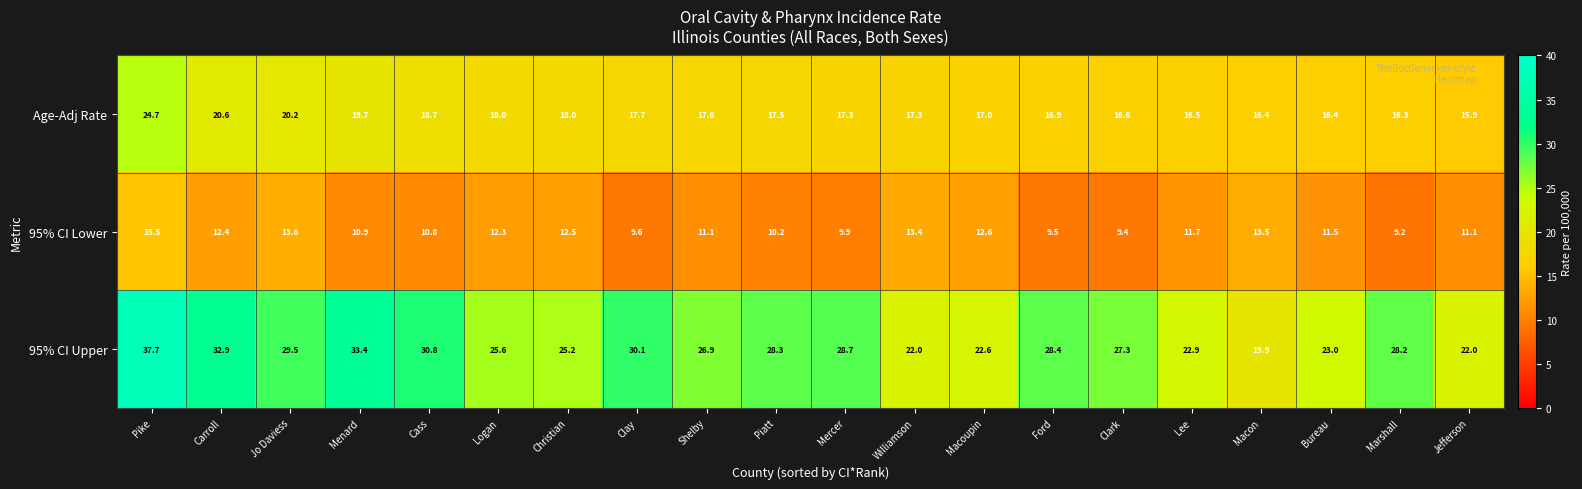

What is the spread (max minus min) of values at Bureau?

11.5